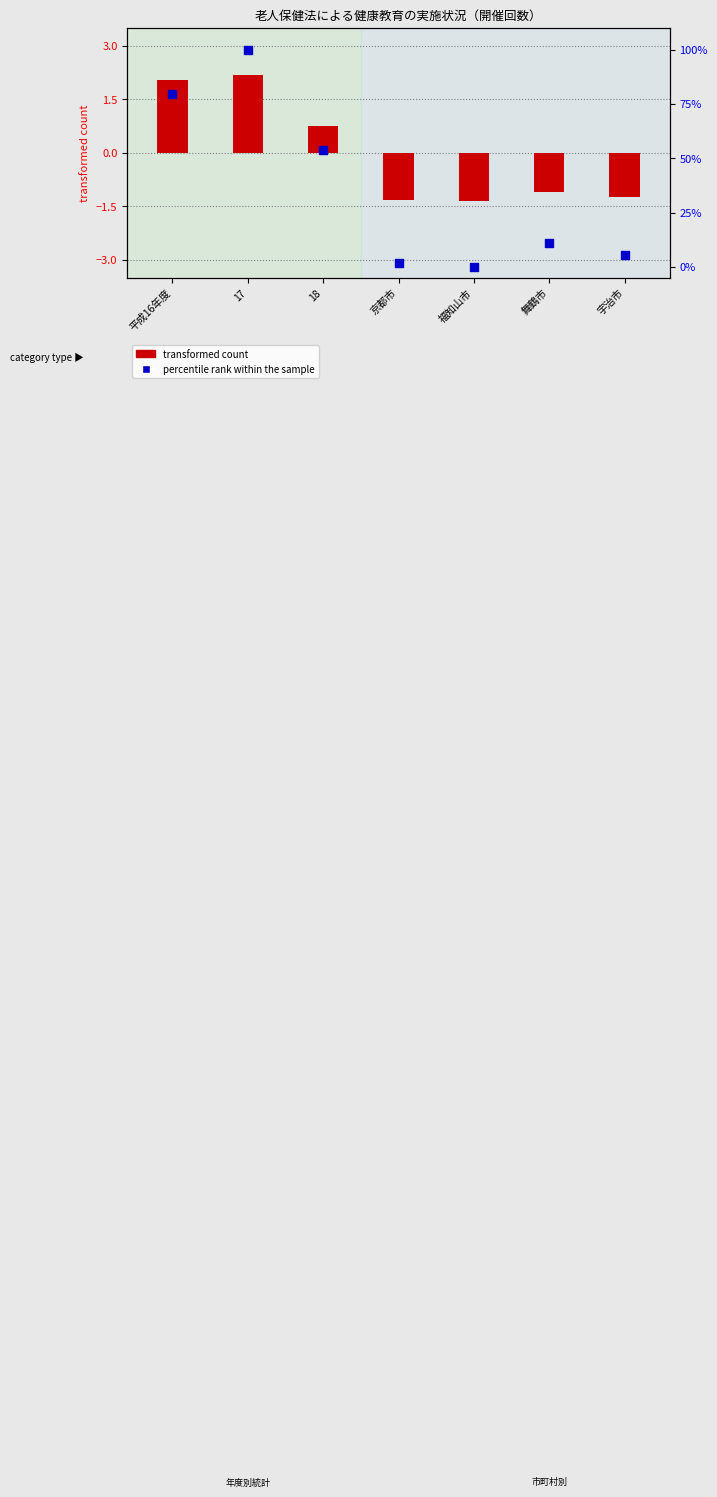

Is the value of percentile rank within the sample at 宇治市 greater than the value of transformed count at 宇治市?

Yes